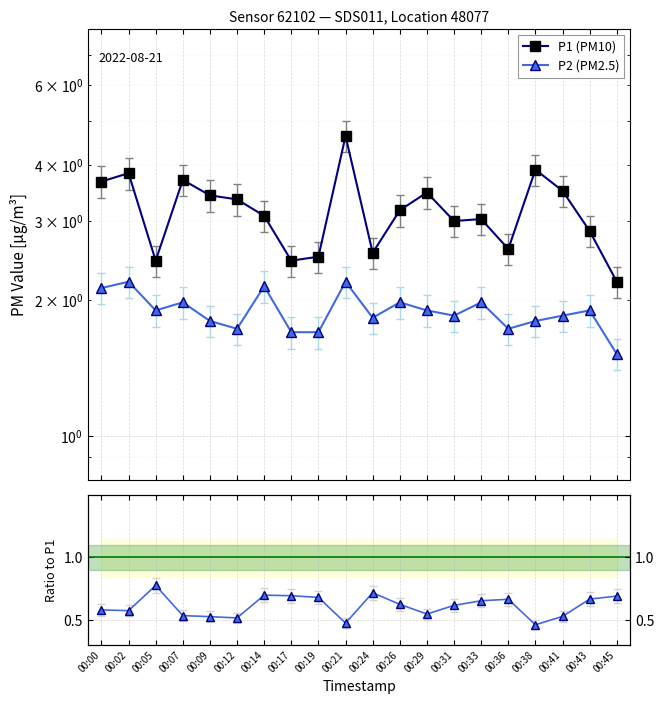

In P1 (PM10), how many points are higher than both neighbors (excluding endpoints)?

6